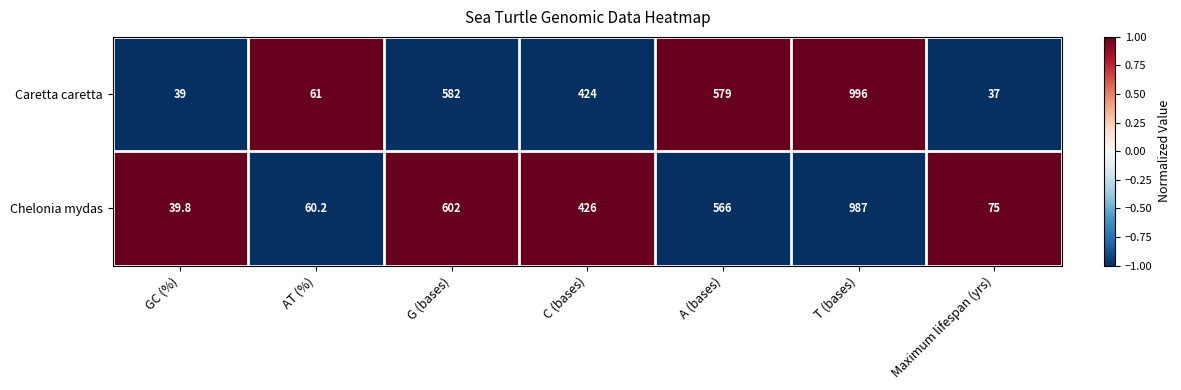

The Caretta caretta series shows 61.5 at Maximum lifespan (yrs). True or false?

False